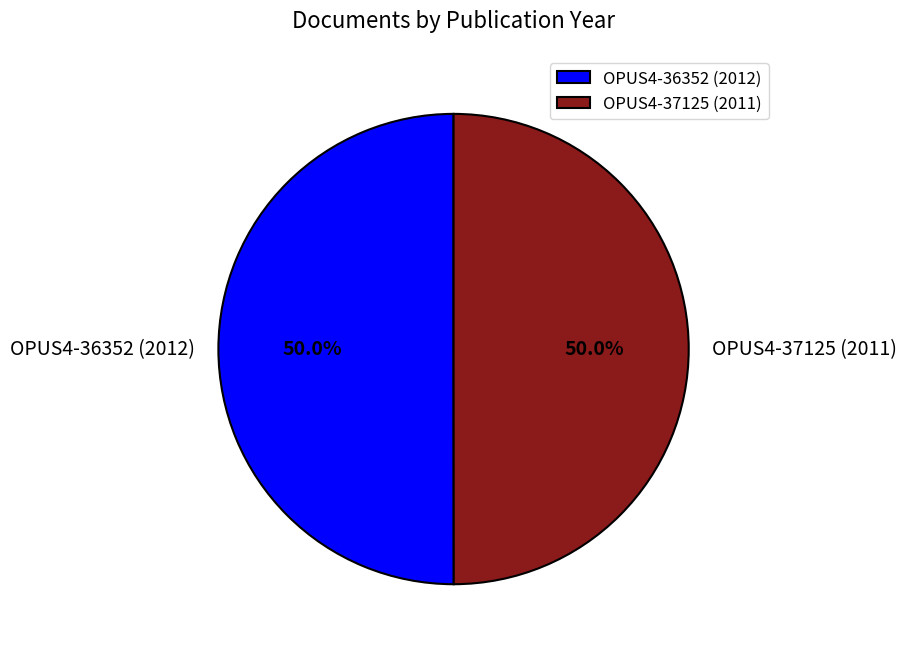

True or false: OPUS4-36352 (2012) accounts for 45% of the total.

False